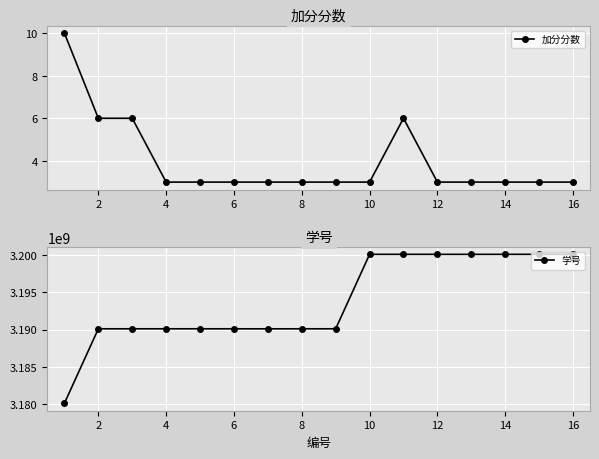

True or false: 加分分数 has a value of 3 at 14.

True